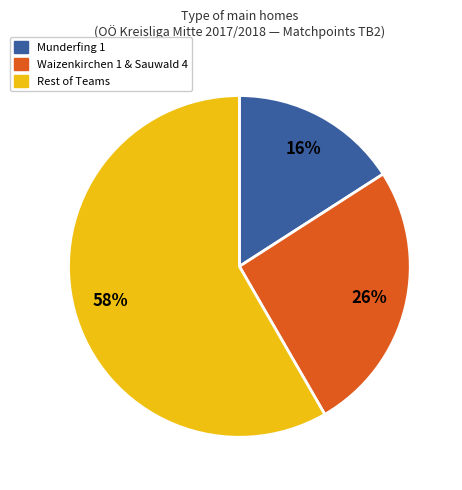

To the nearest percent, what portion does Waizenkirchen 1 & Sauwald 4 represent?

26%